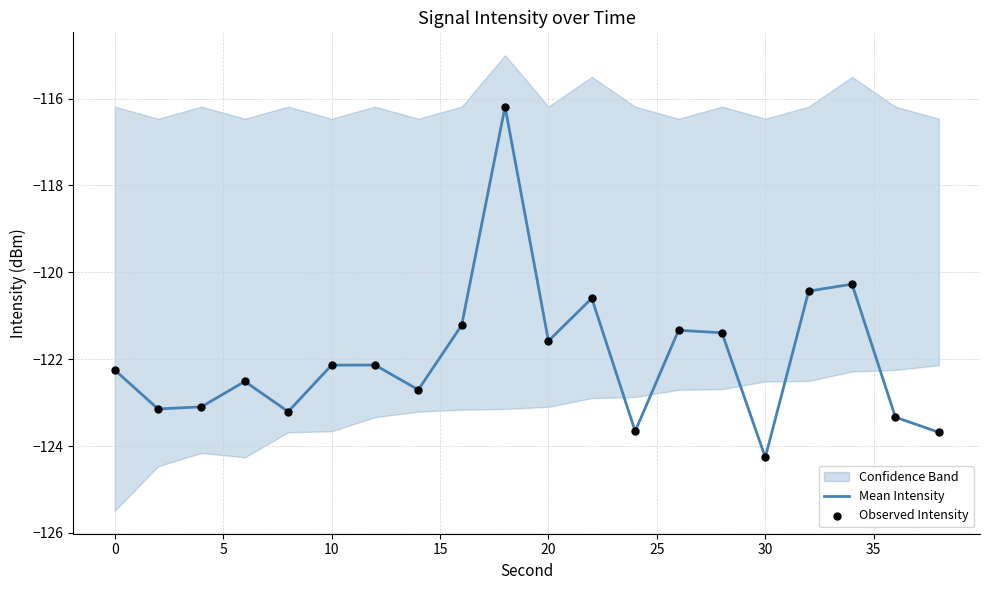

Which series has the largest total across all categories?

Mean Intensity